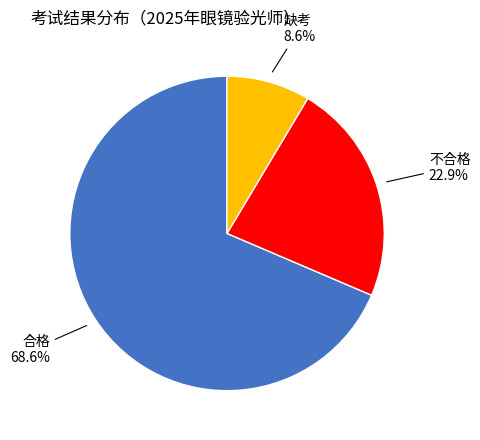

To the nearest percent, what is the difference between the largest and smallest slice percentages?

60%